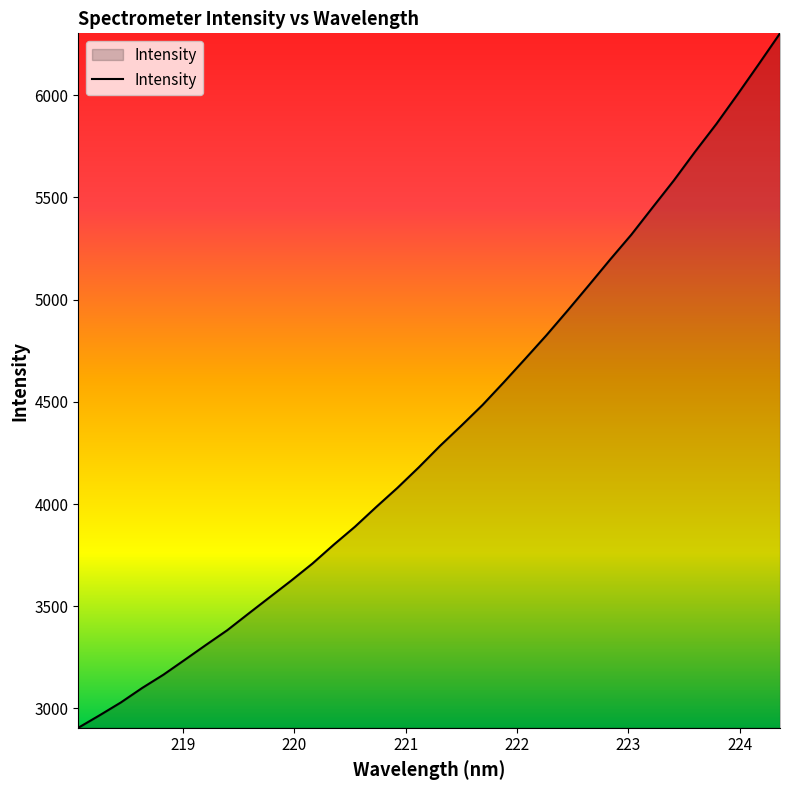

What is the greatest value displayed?

6302.7